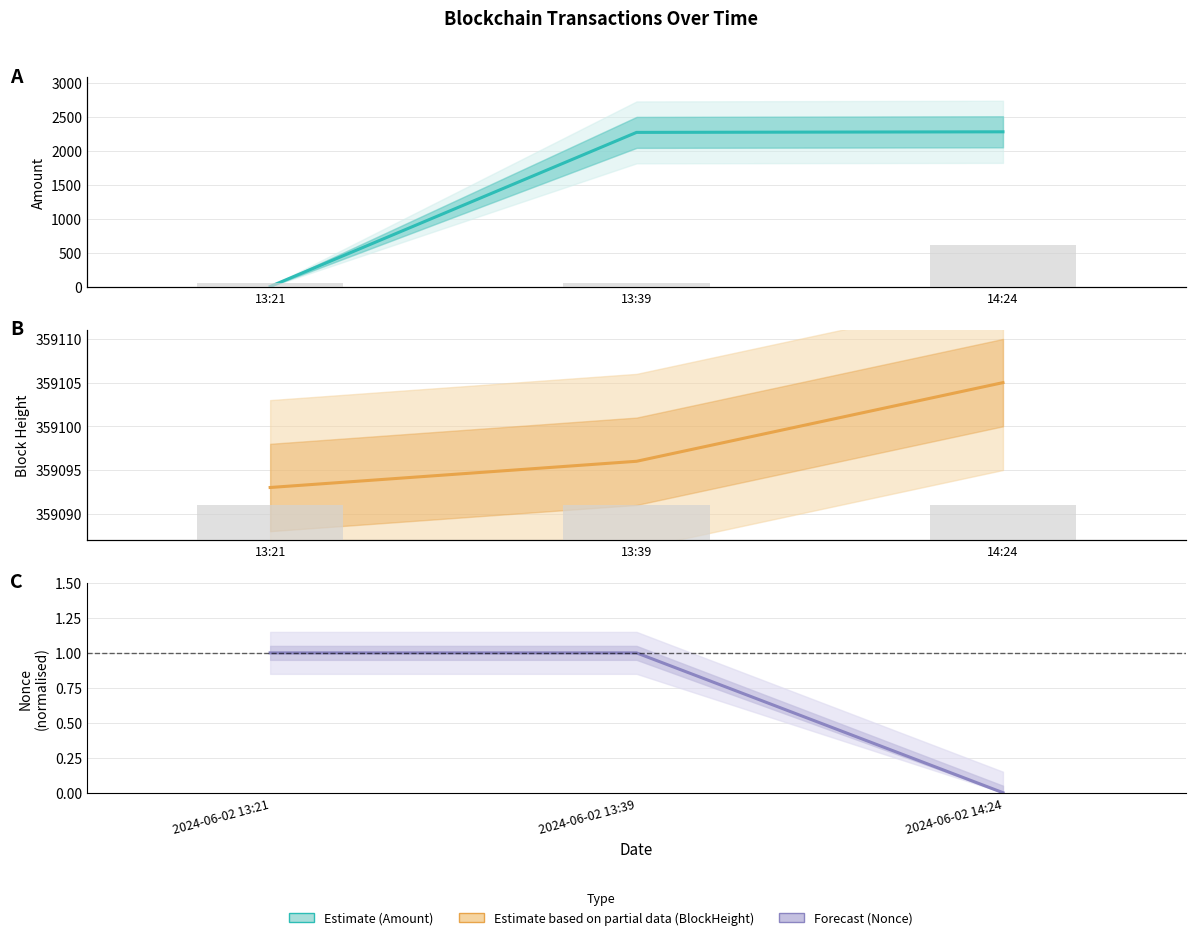

The Nonce (Forecast) series shows 1.0 at 2024-06-02 13:39. True or false?

True